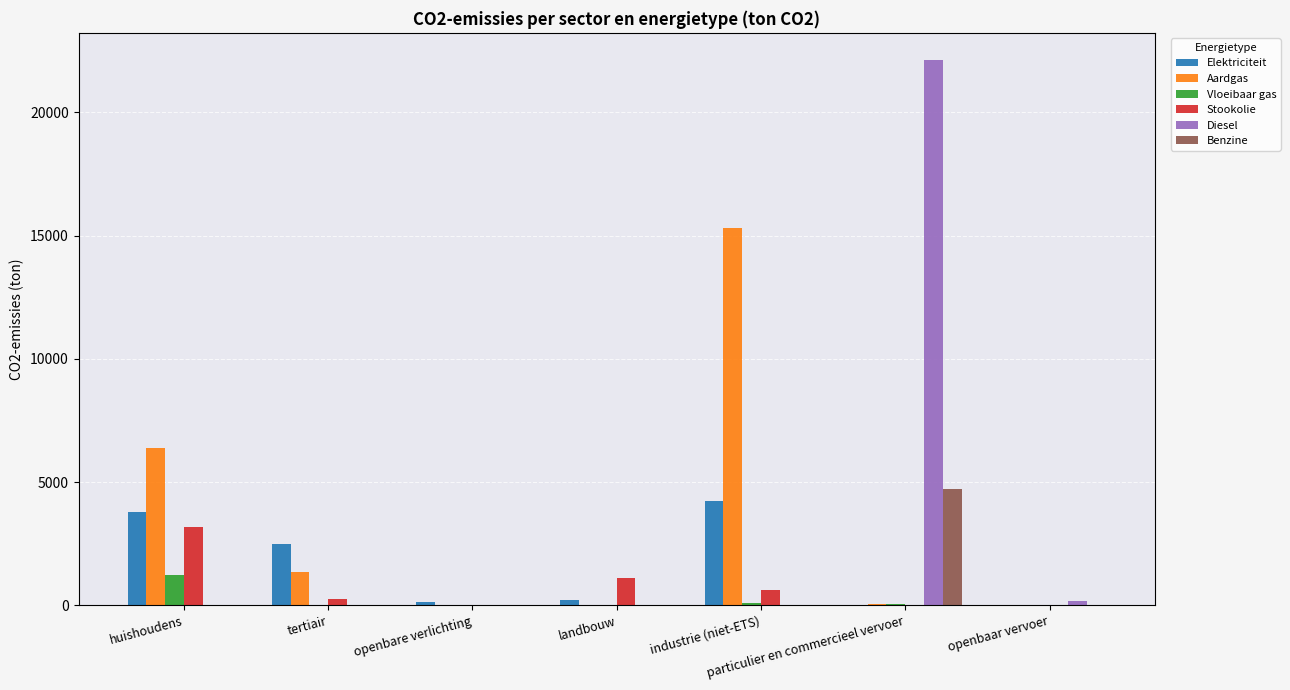

What is the average value of the Elektriciteit series?

1544.0